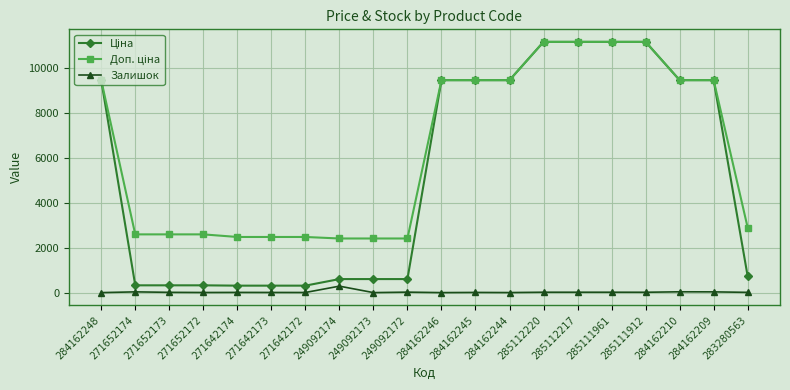

True or false: Залишок has more than 1 interior local peaks.

True